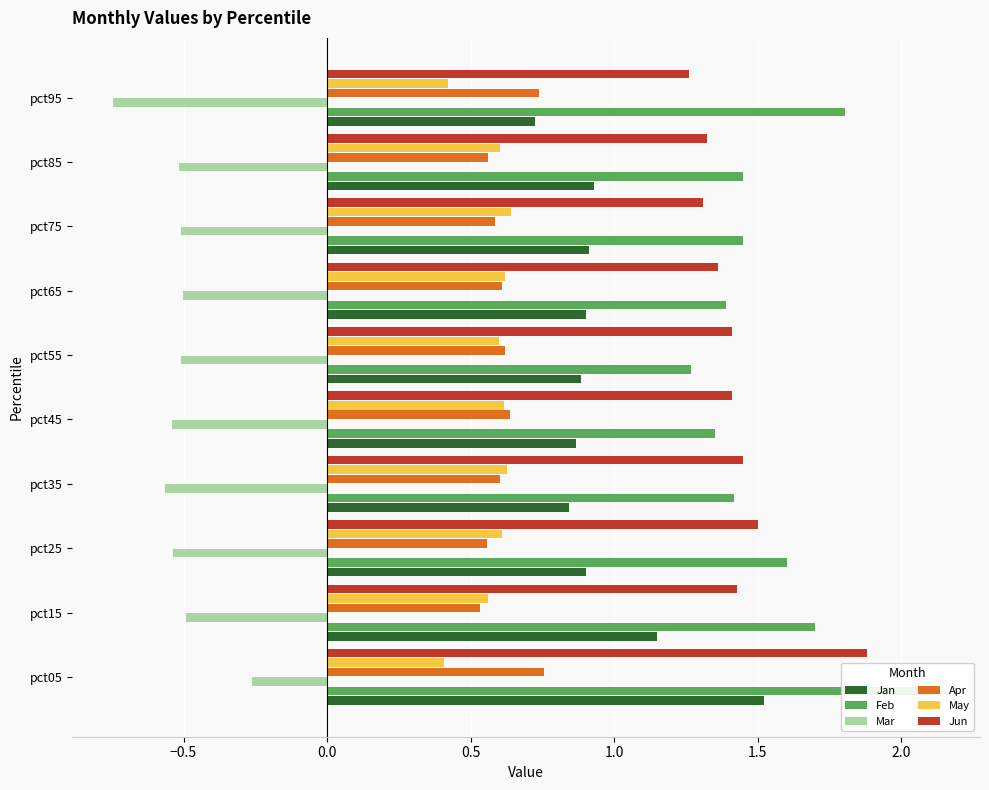

The Jun series shows 1.8 at pct75. True or false?

False